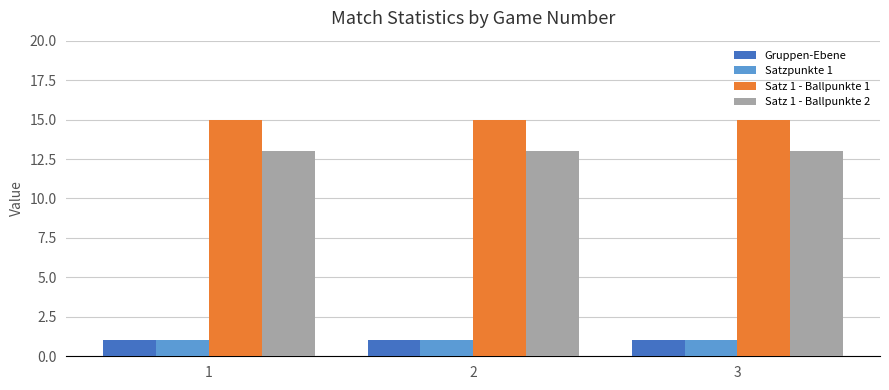

Reading left to right, list all the values displayed in this chart.

Gruppen-Ebene: 1	1	1
Satzpunkte 1: 1	1	1
Satz 1 - Ballpunkte 1: 15	15	15
Satz 1 - Ballpunkte 2: 13	13	13